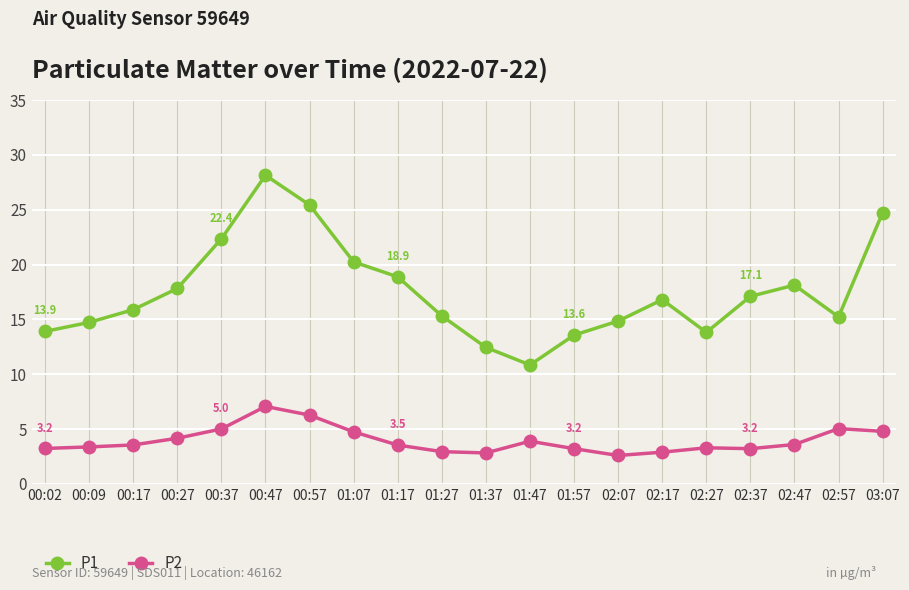

Which series has the largest range (max minus min)?

P1